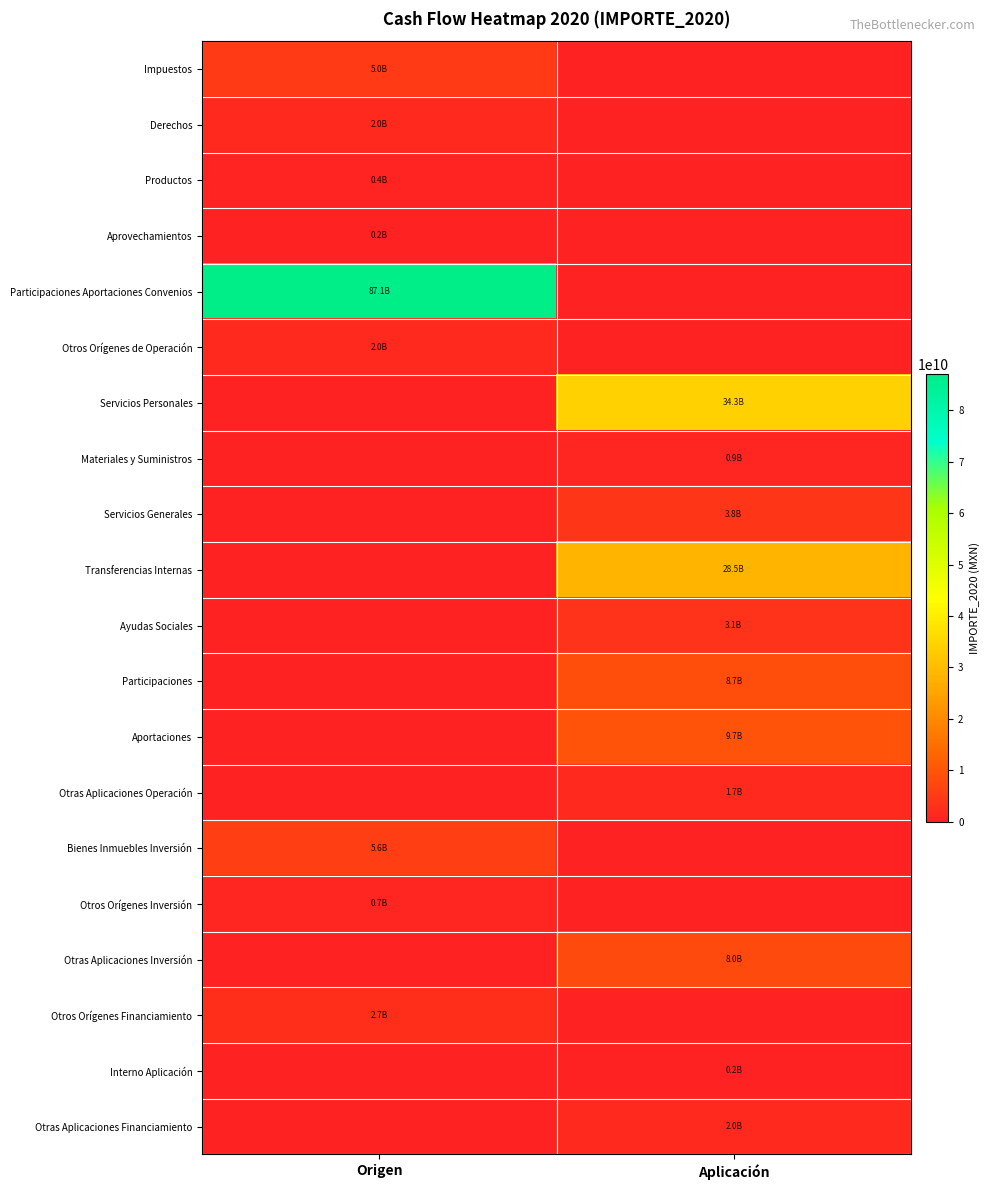

At how many categories does at least one series exceed 81195959047?

1